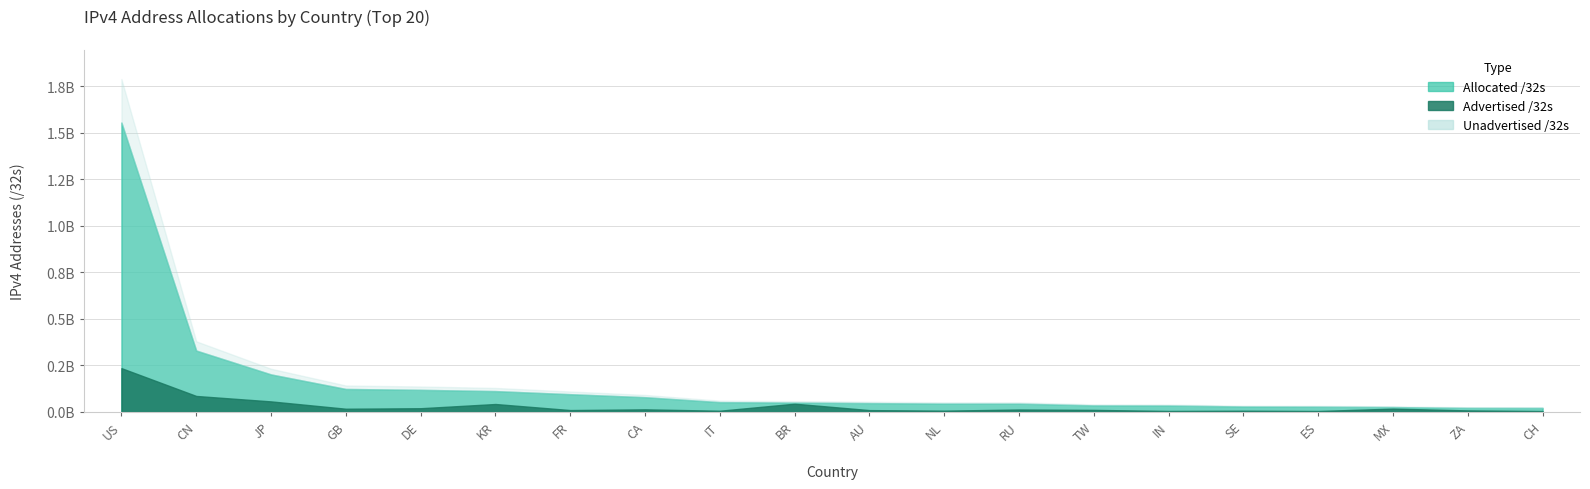

Between US and GB, which is larger?

US